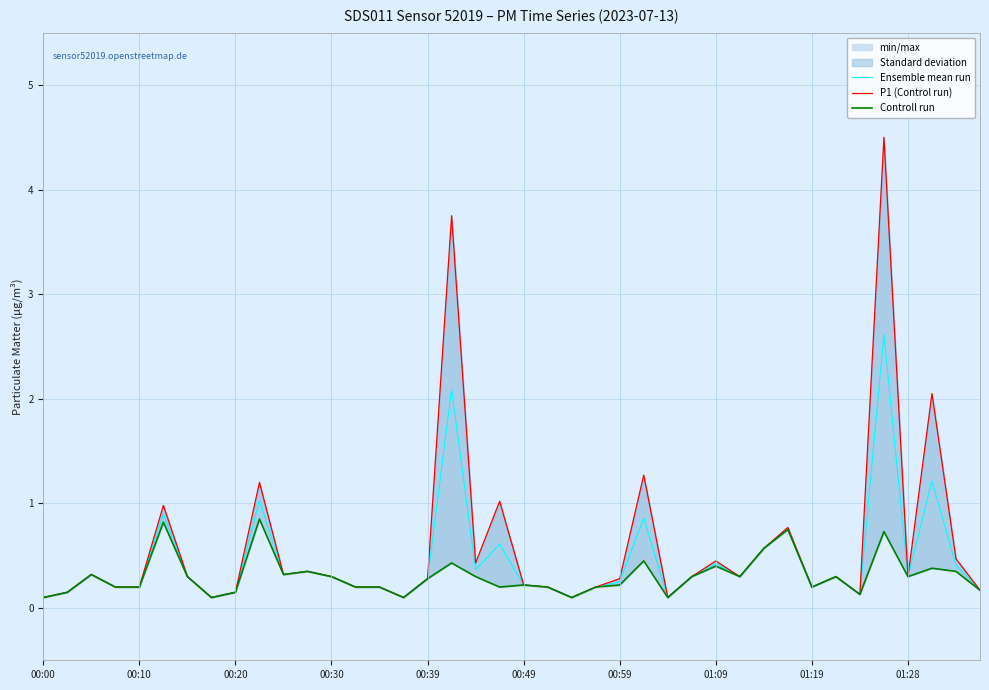

What is the average value of the Ensemble mean run series?

0.4